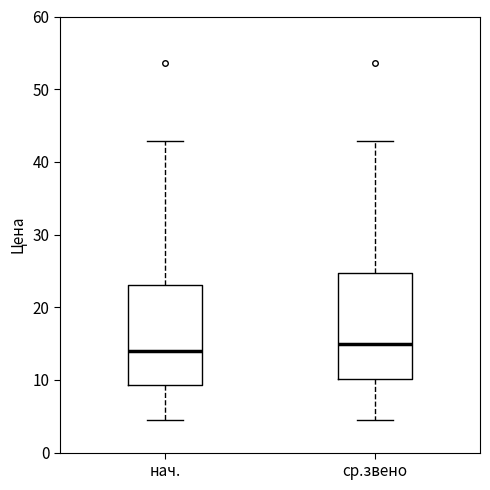

Where is the upper edge of the box for нач. on the y-axis? The values are not printed on the chart, so give them approximately, as read against the axis.

23